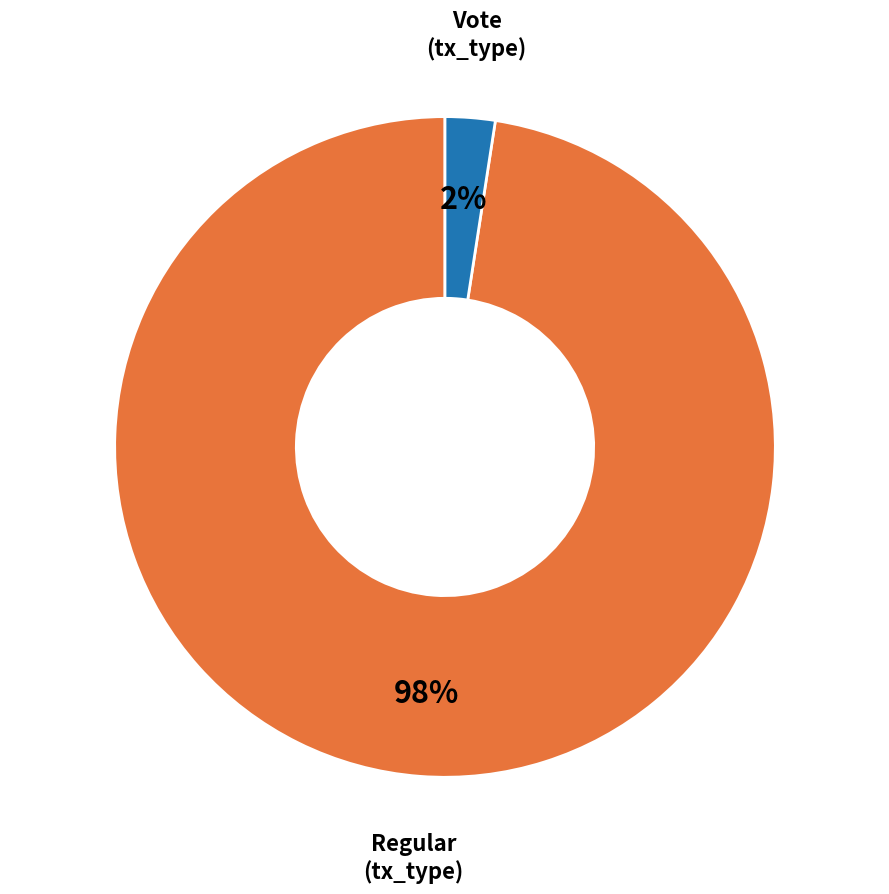

Is there any slice that represents more than half of the pie?

Yes